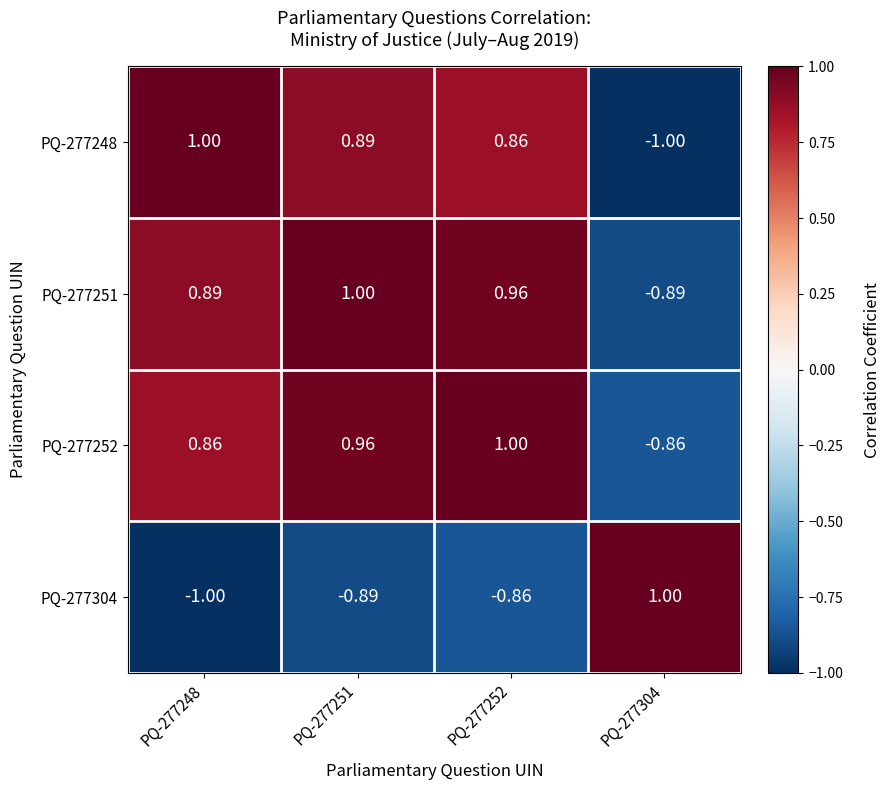

Is the value of PQ-277252 at PQ-277248 greater than the value of PQ-277248 at PQ-277248?

No